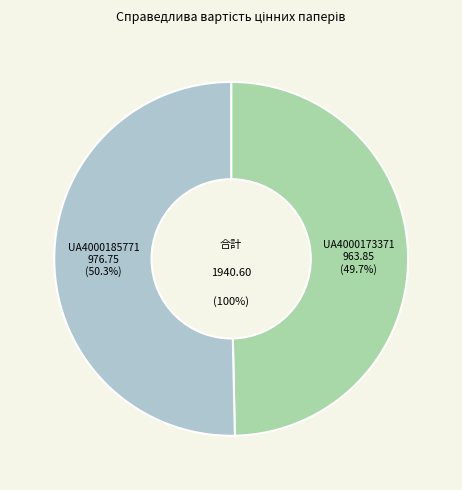

Approximately how many times larger is the value at UA4000173371 compared to UA4000185771?

1.0